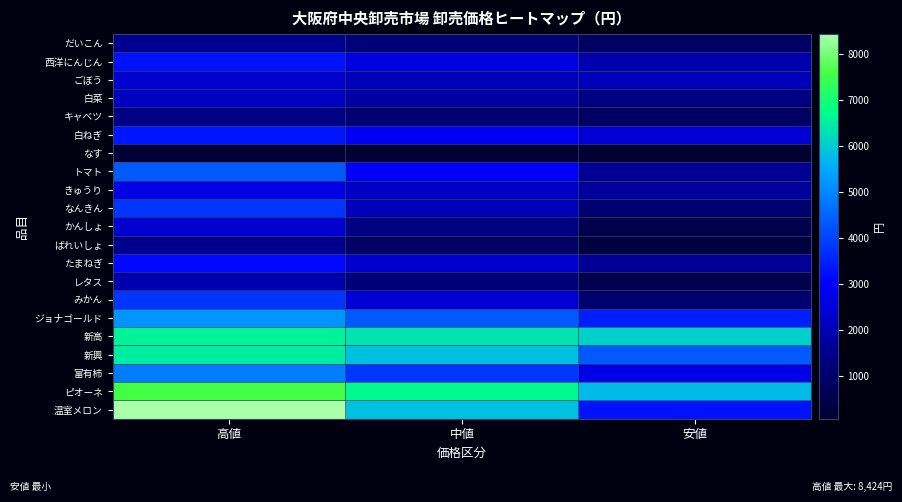

What is the maximum value shown in the chart?

8424